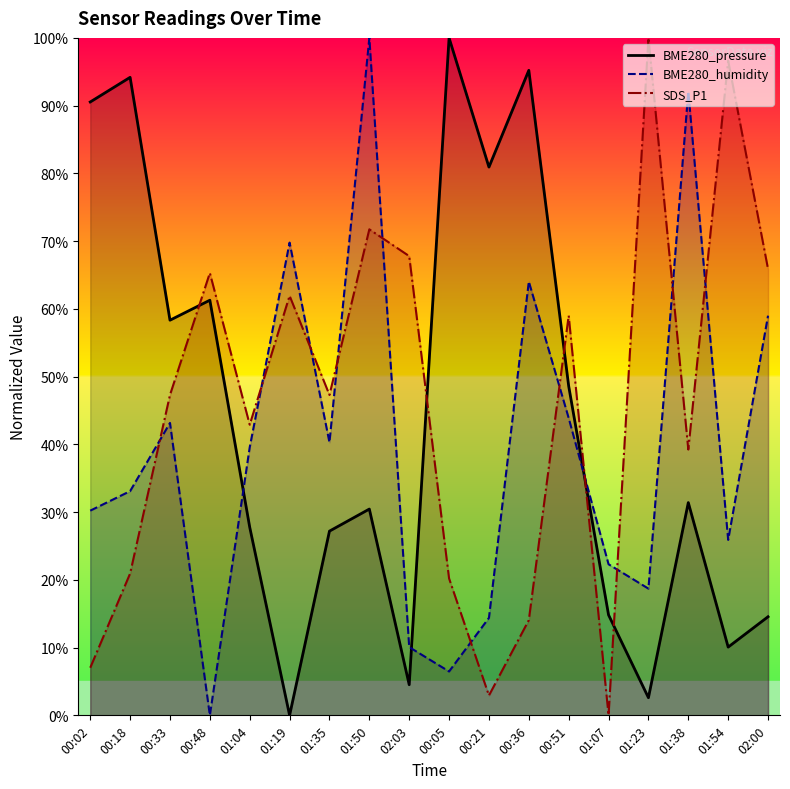

How many data points does each series have?

18